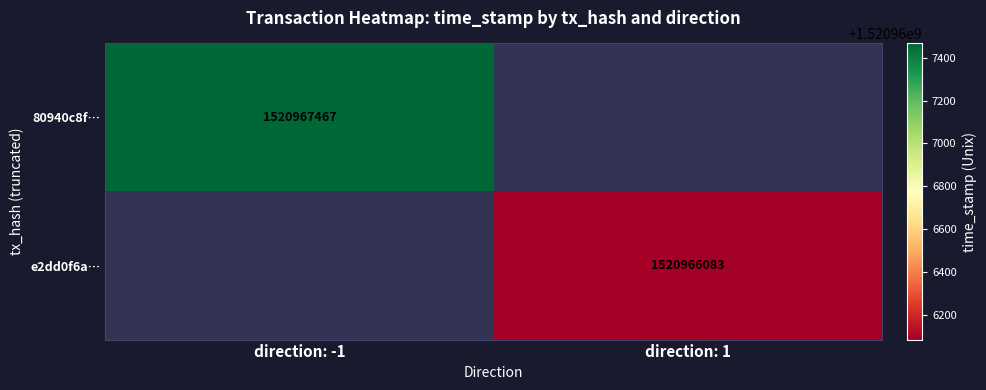

Reading left to right, transcribe all the data shown in this chart.

80940c8f05cea6926fe8ea2408d672777d4e67e: -1	1520967467
e2dd0f6a07c3fa3dbd96c4ad7f937cbf94aece0: 1	1520966083